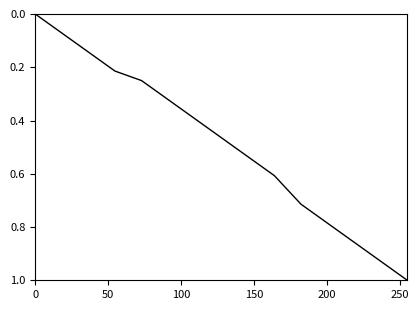

What is the maximum value shown in the chart?

1.0